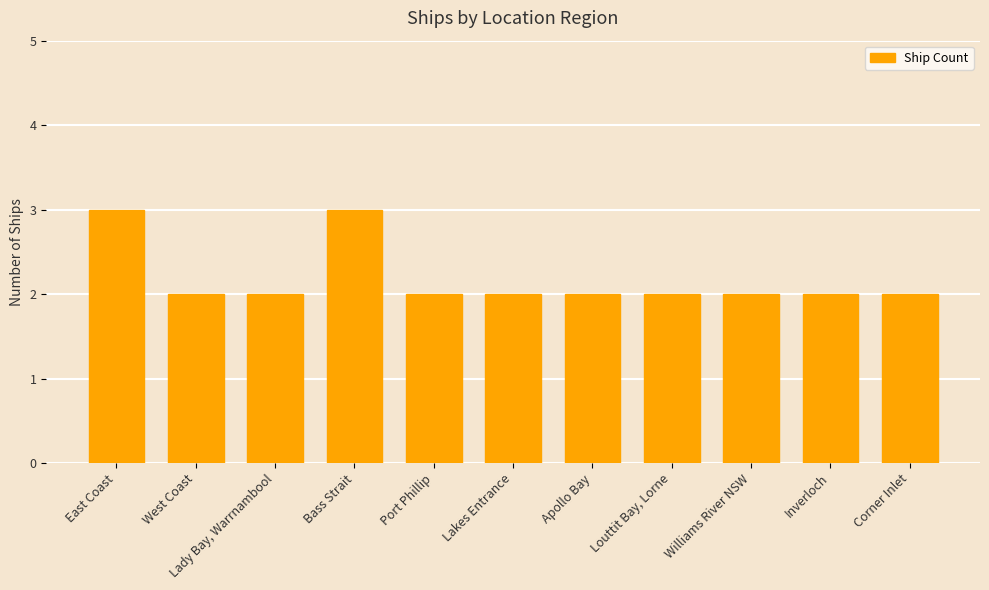

What is the label of the 7th bar from the right?

Port Phillip